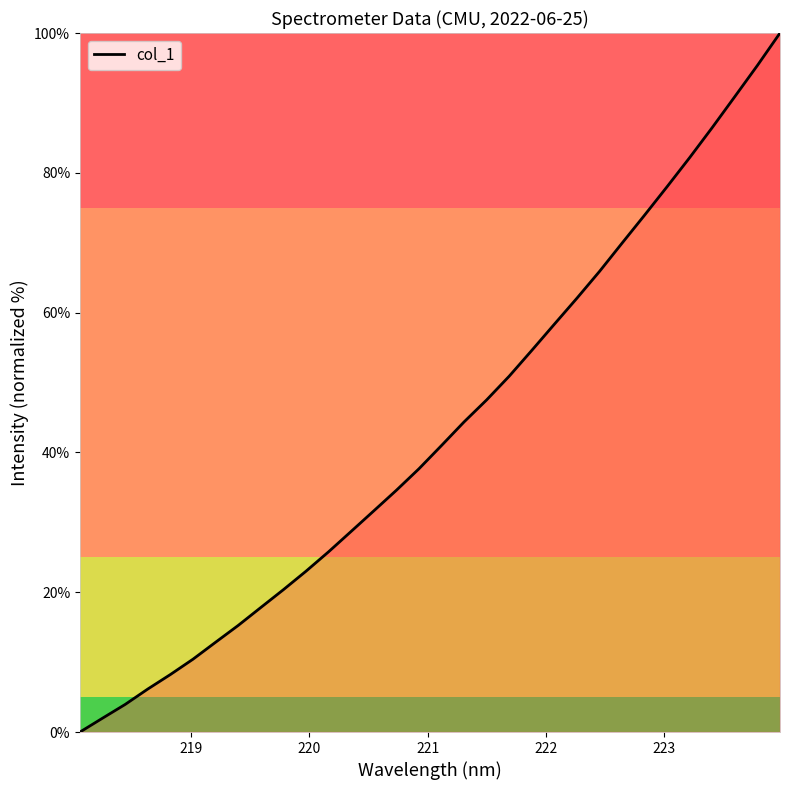

What is the greatest value displayed?

100.0